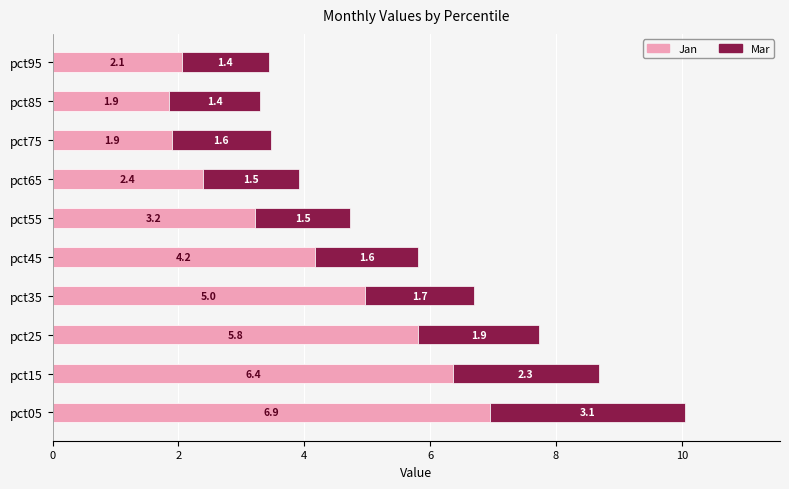

The Jan series shows 5.0 at pct35. True or false?

True